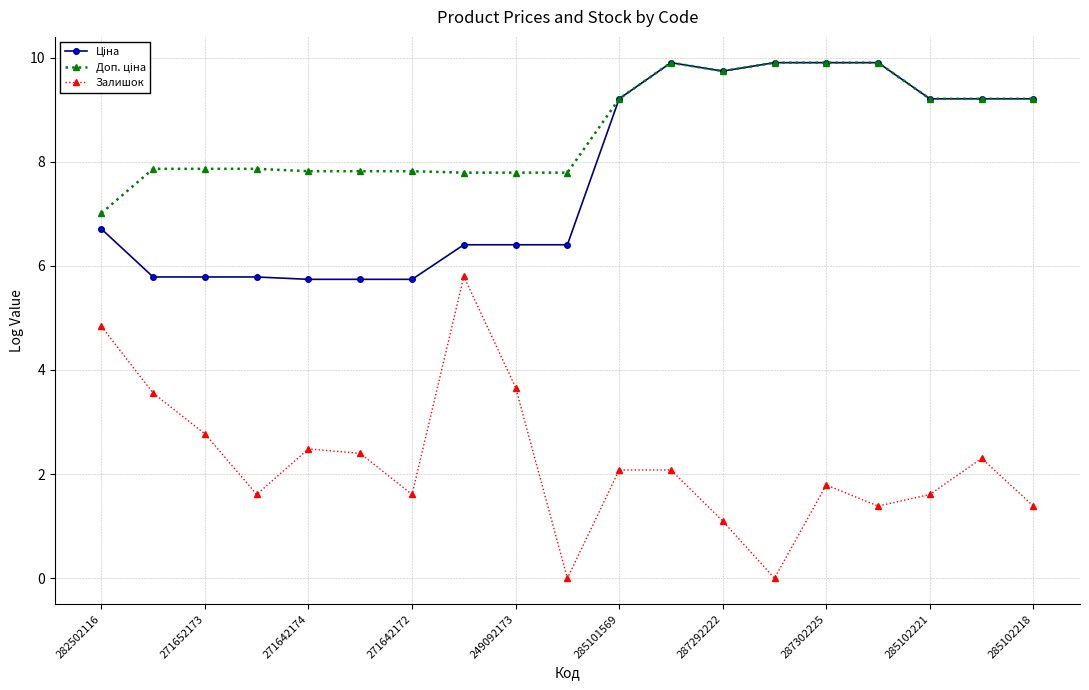

At how many categories does at least one series exceed 6?

19